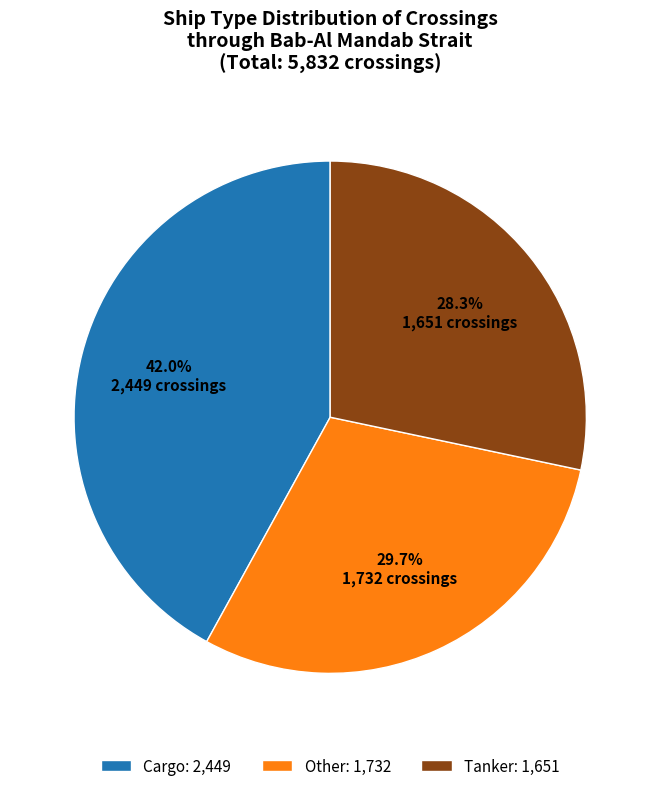

Rank the categories by value from highest to lowest.

Cargo, Other, Tanker